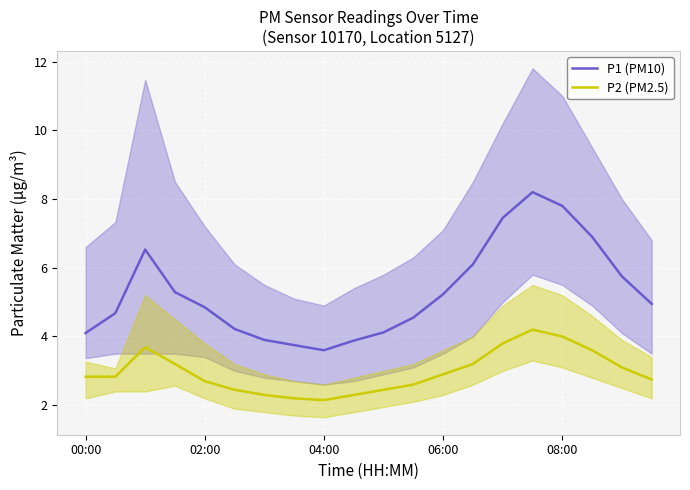

True or false: P2 (PM2.5) has more than 1 points higher than both neighbors.

True